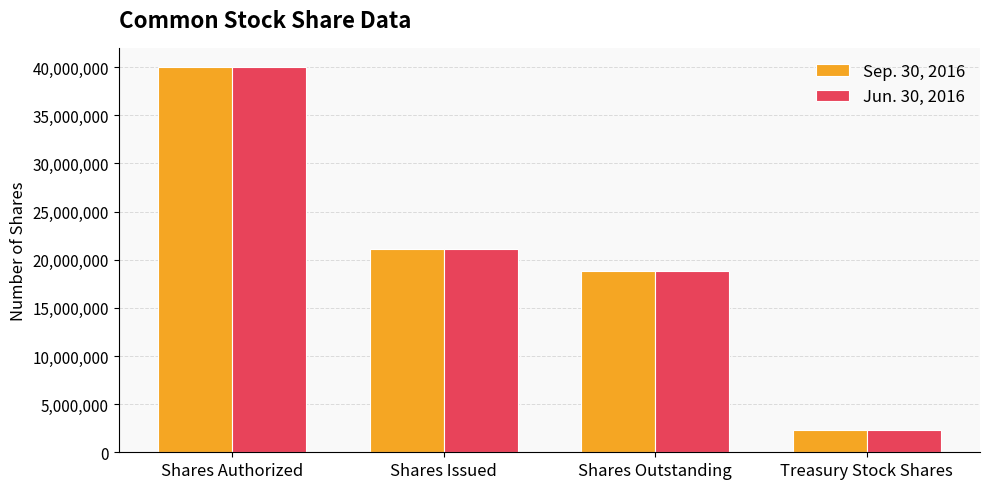

At how many categories does at least one series exceed 3706495?

3